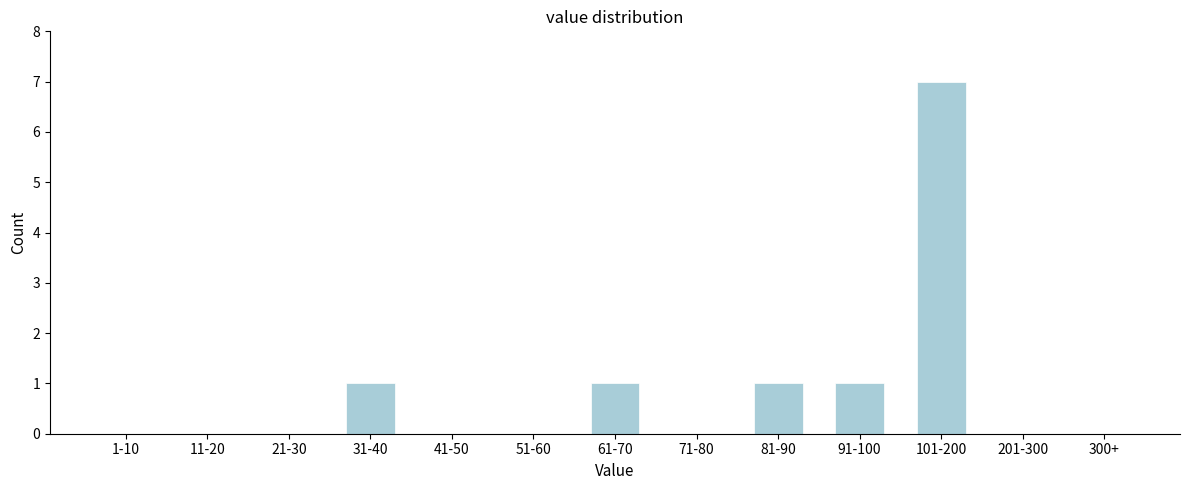

Reading right to left, transcribe all the data shown in this chart.

300+=0	201-300=0	101-200=7	91-100=1	81-90=1	71-80=0	61-70=1	51-60=0	41-50=0	31-40=1	21-30=0	11-20=0	1-10=0